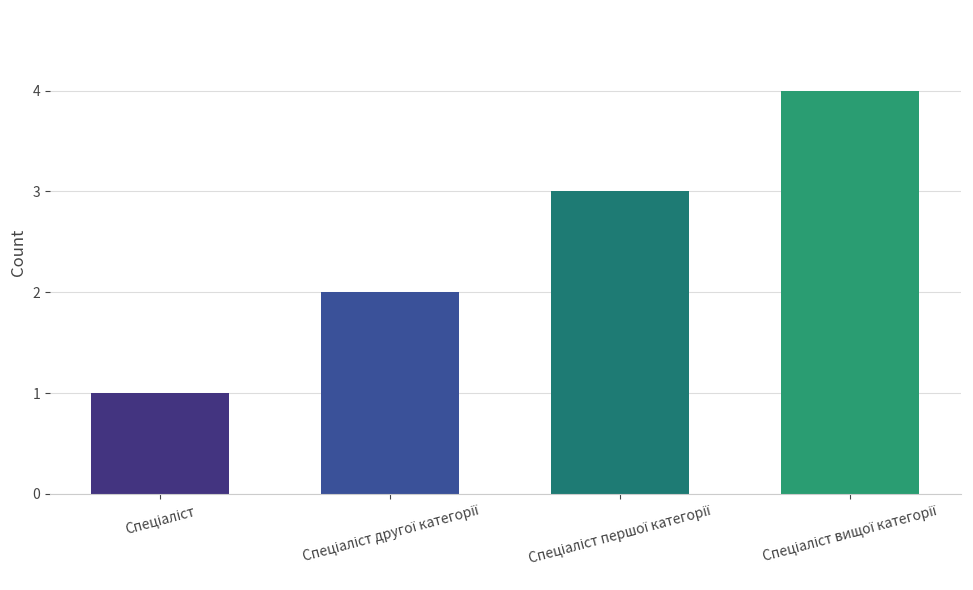

Are the bars horizontal?

No